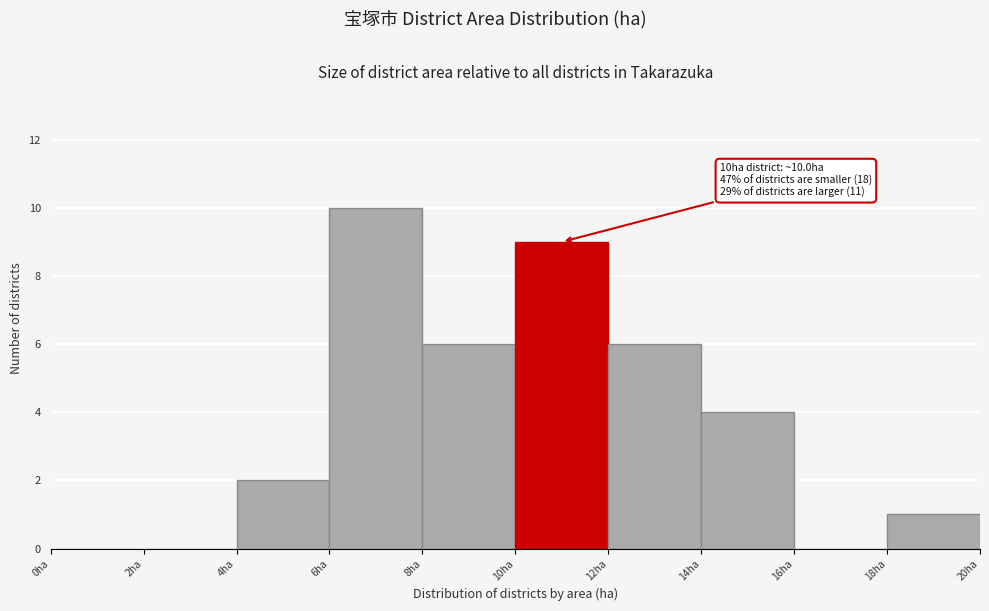

Which range on the x-axis has the tallest bar?

6 to 8